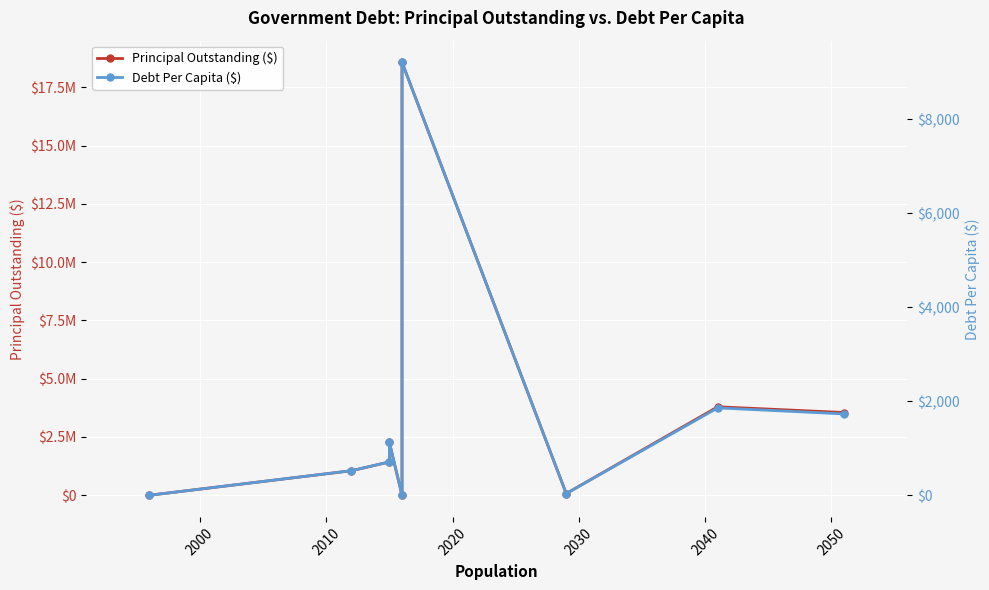

Reading right to left, list all the values displayed in this chart.

PrincipalOutstanding: 3550000.0	3795000.0	73000.0	18574000.0	0.0	2265000.0	1430000.0	1052000.0	0.0
DebtPerCapita: 1730.9	1859.4	36.0	9213.3	0.0	1124.1	709.7	522.9	0.0